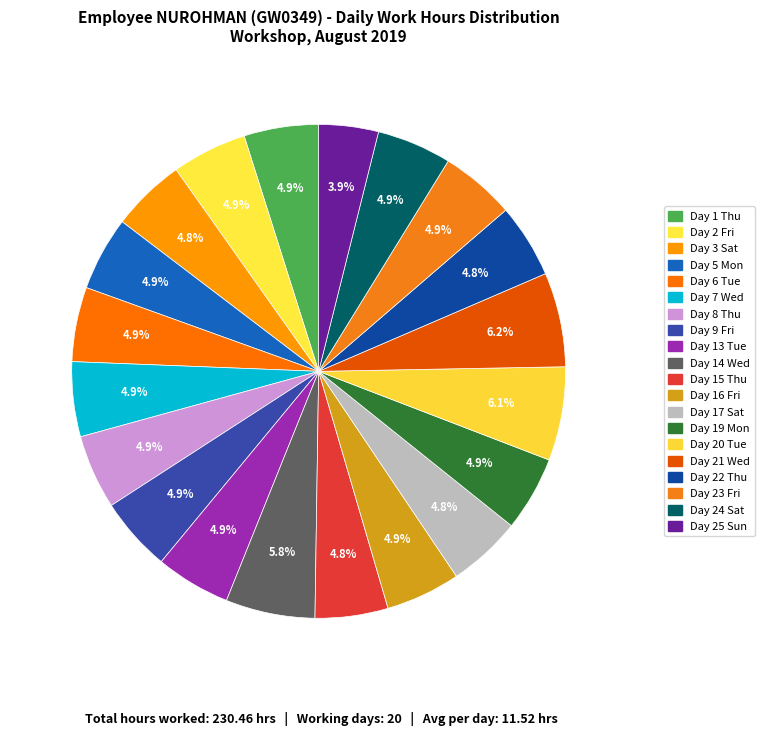

To the nearest percent, what is the average slice percentage?

5%